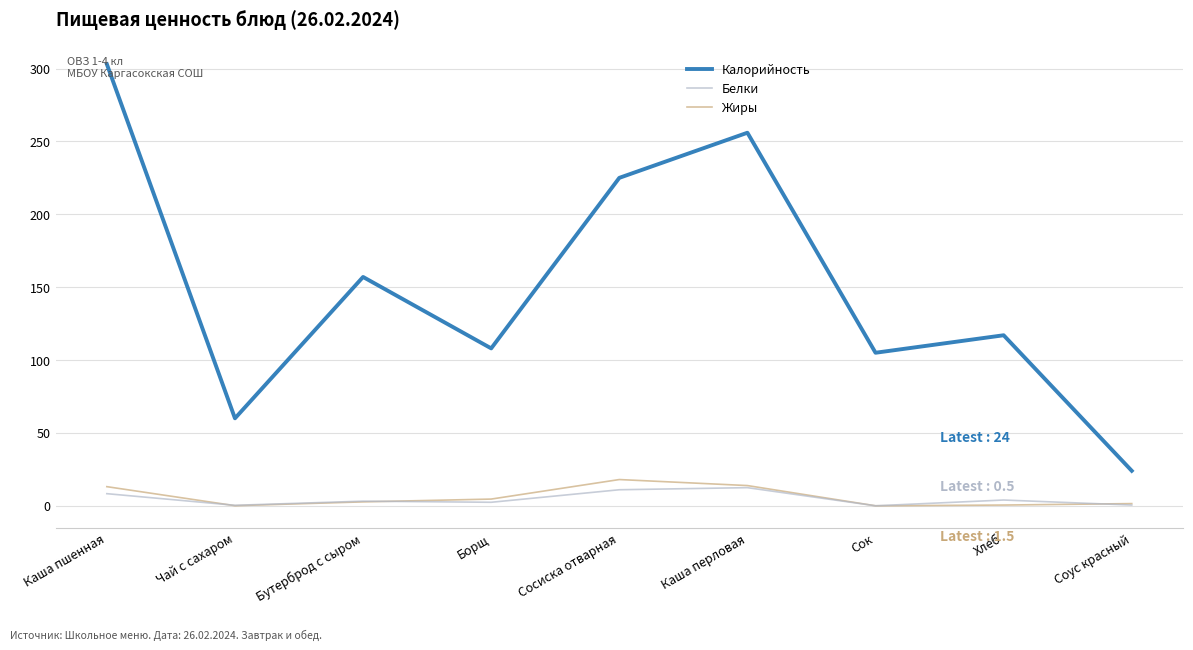

What is the total value across all series at Сок?

105.0